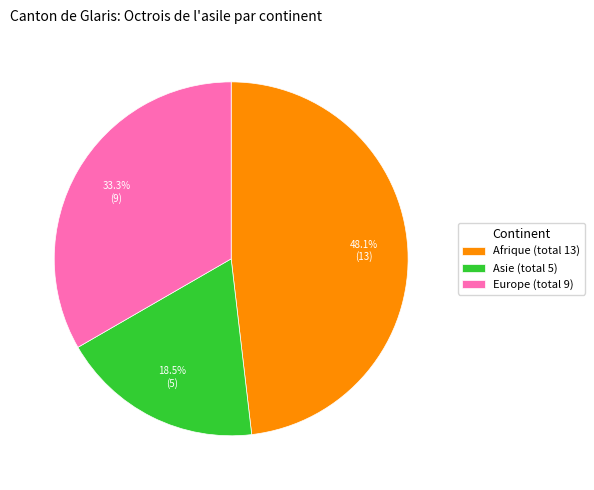

Which slice is the largest?

Afrique (total 13)